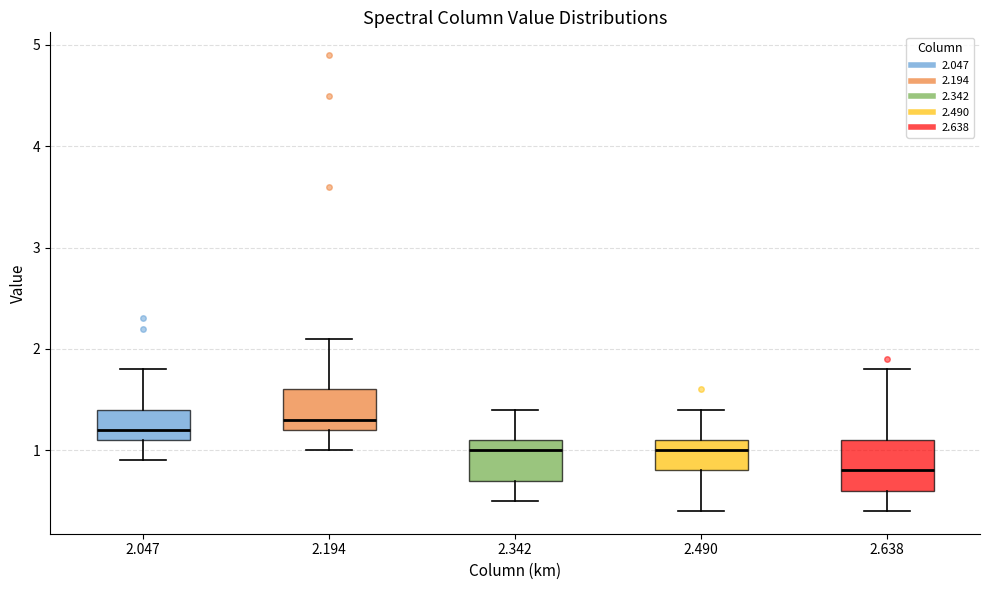

Reading left to right, transcribe this box plot: for each box, give where its median line is, the range the box spans, and where its two whiskers end, as read against the y-axis. The values are not printed on the chart, so give them approximately, as read against the axis.

2.047: median 1.2, box 1.1 to 1.4, whiskers 0.9 to 1.8
2.194: median 1.3, box 1.2 to 1.6, whiskers 1.0 to 2.1
2.342: median 1.0, box 0.7 to 1.1, whiskers 0.5 to 1.4
2.490: median 1.0, box 0.8 to 1.1, whiskers 0.4 to 1.4
2.638: median 0.8, box 0.6 to 1.1, whiskers 0.4 to 1.8